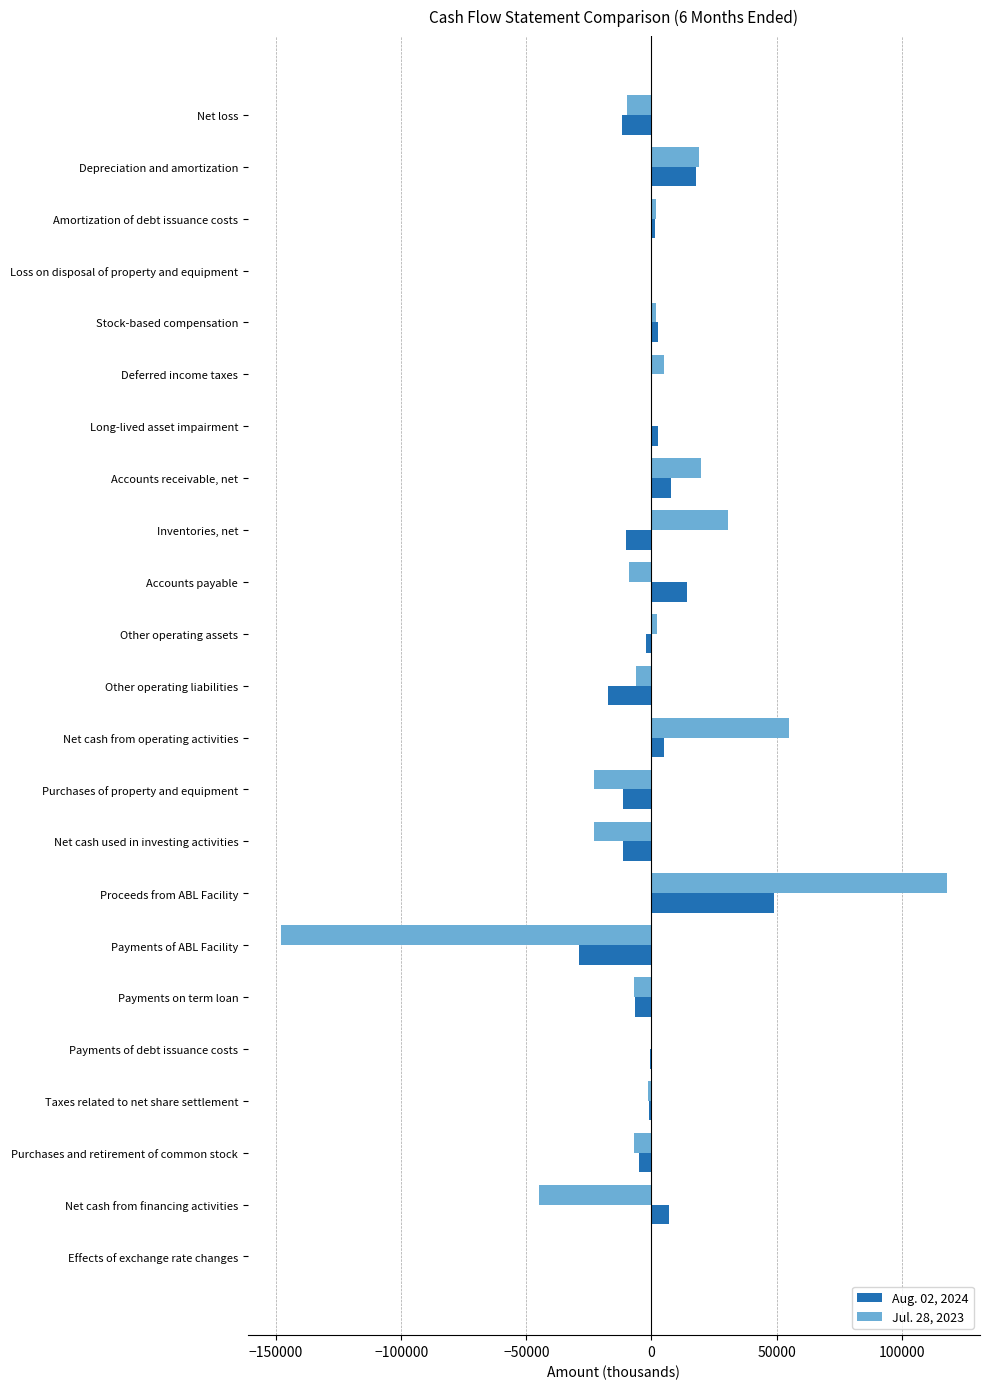

Which series changed the most between Net cash used in investing activities and Payments of ABL Facility?

Jul. 28, 2023